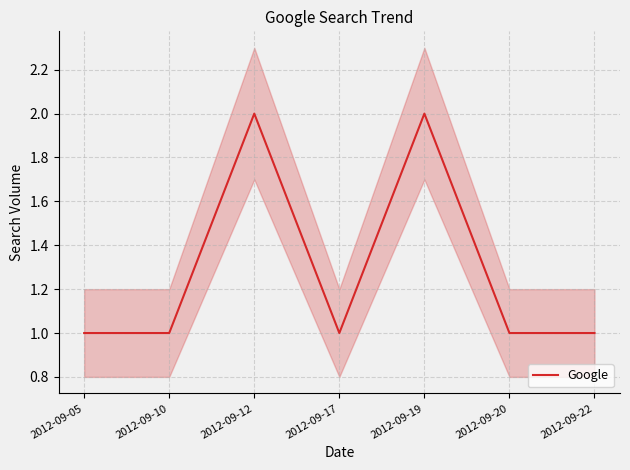

True or false: the data shows 1 at 2012-09-05.

True